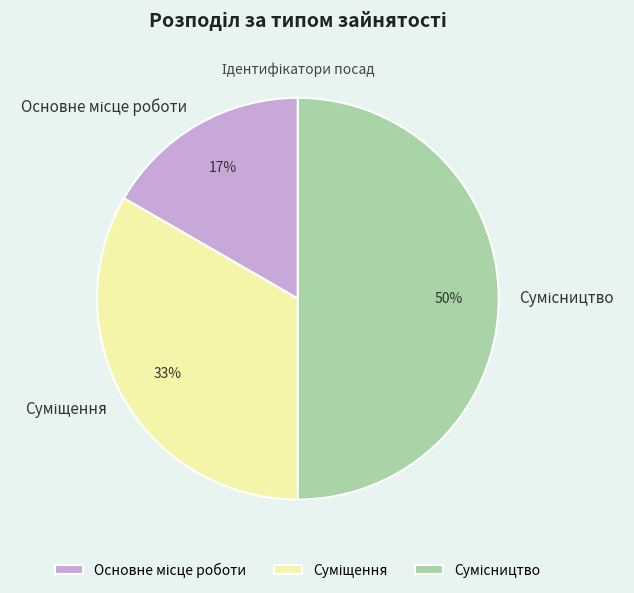

To the nearest percent, what is the difference between the largest and smallest slice percentages?

33%